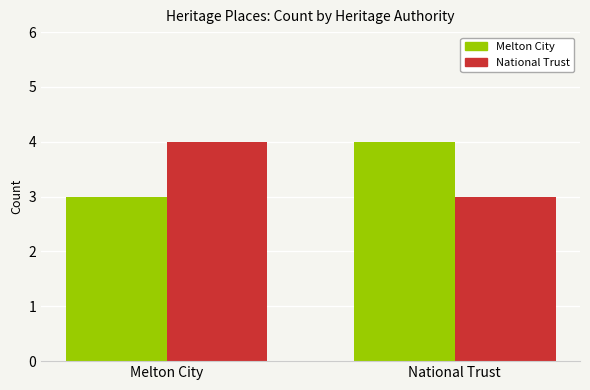

What is the difference between the National Trust values at Melton City and National Trust?

1